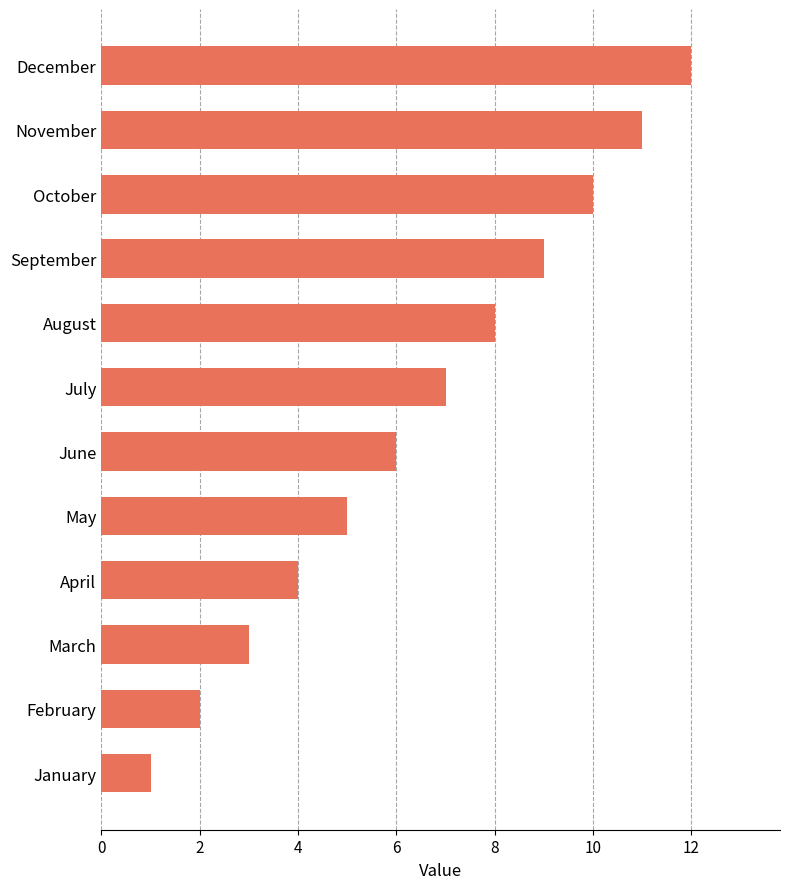

The chart shows a value of 12 at December. True or false?

True